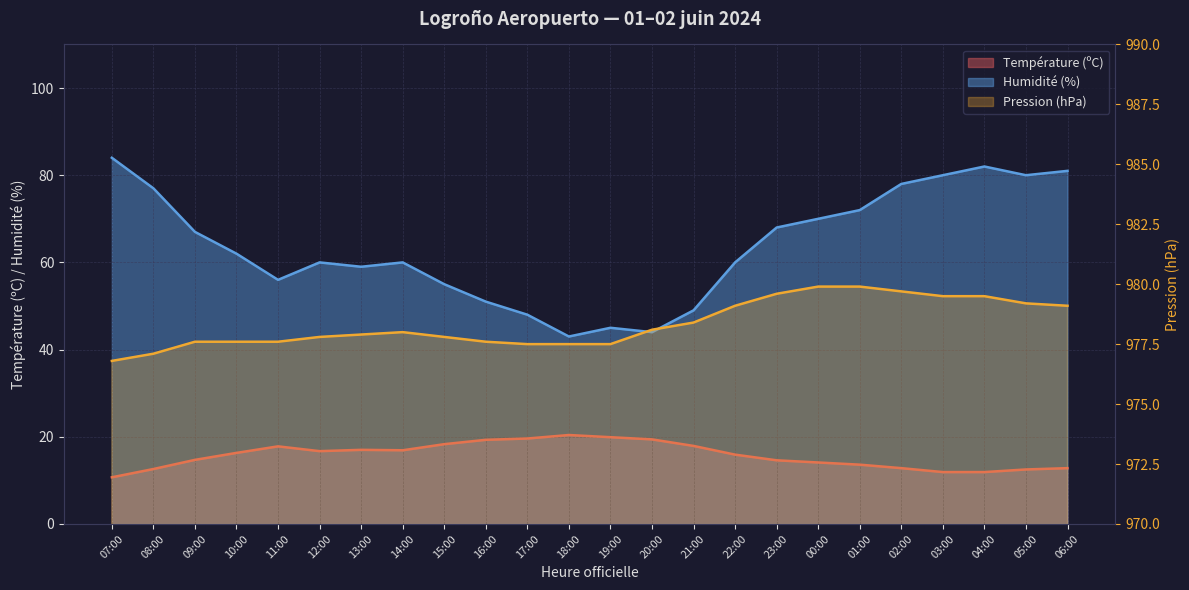

What is the sum of the Pression (hPa) values at 00:00 and 06:00?

1959.0